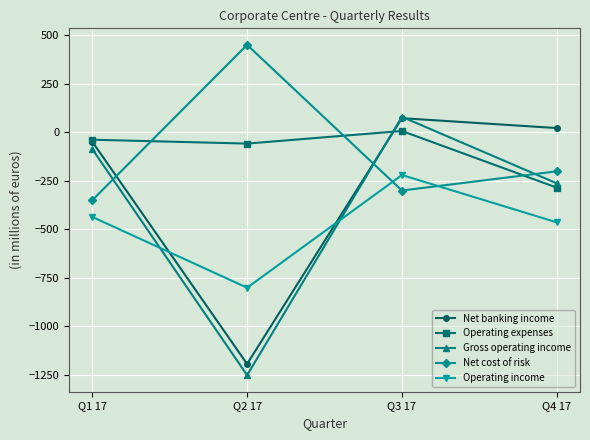

Which category has the lowest value in the Net cost of risk series?

Q1 17